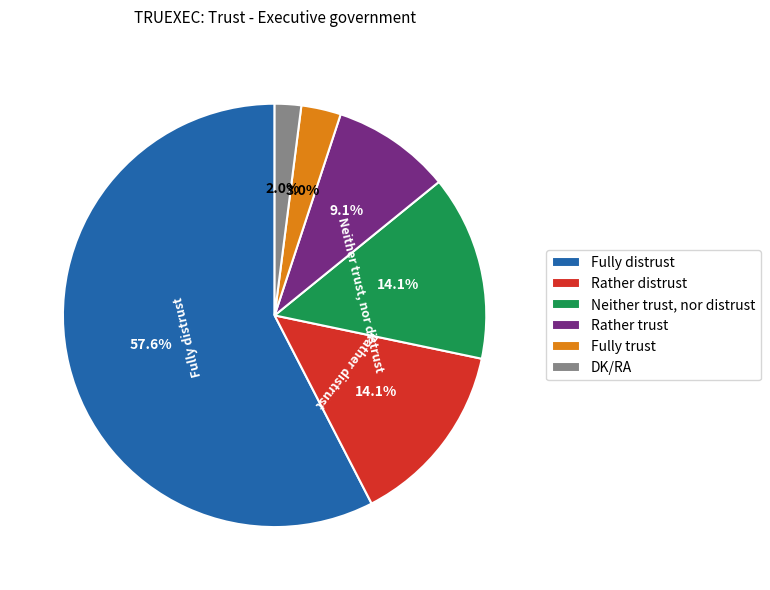

Which slice represents more than half of the pie?

Fully distrust